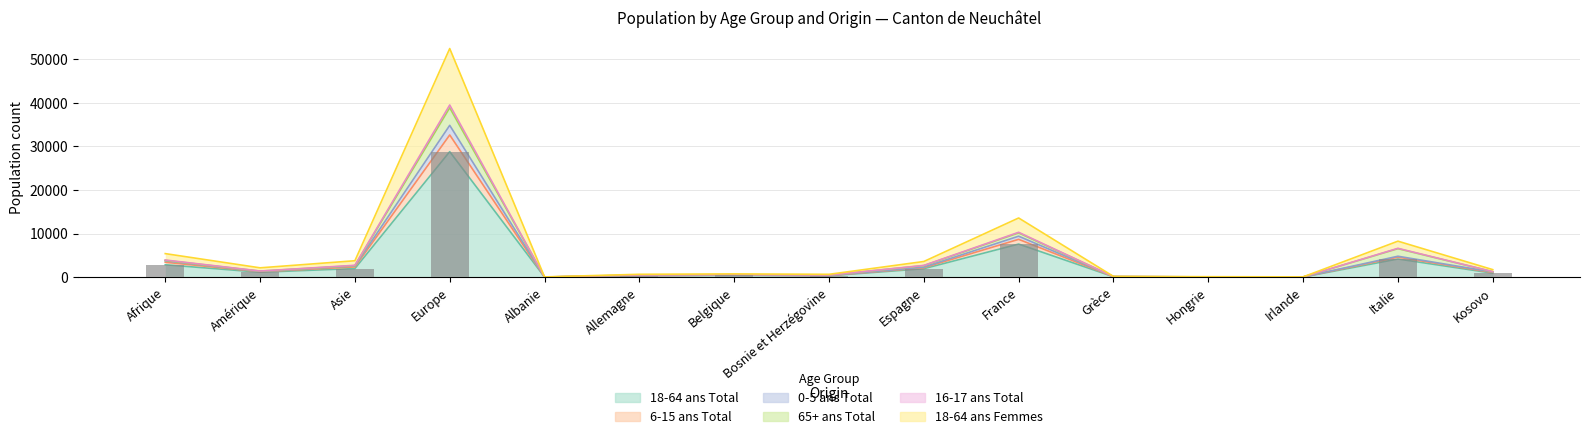

At how many categories does at least one series exceed 10838?

2